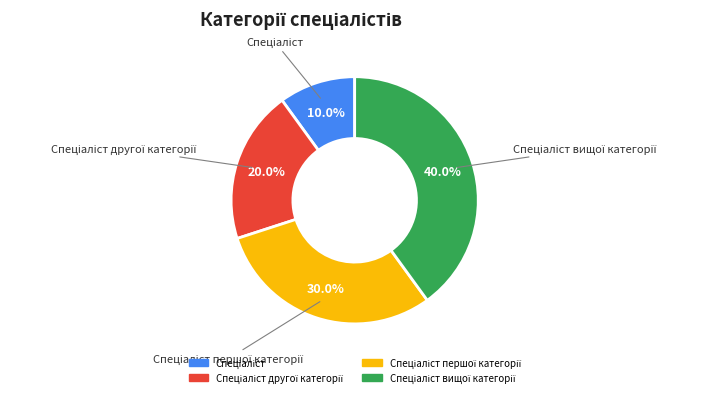

Does any single category account for the majority?

No